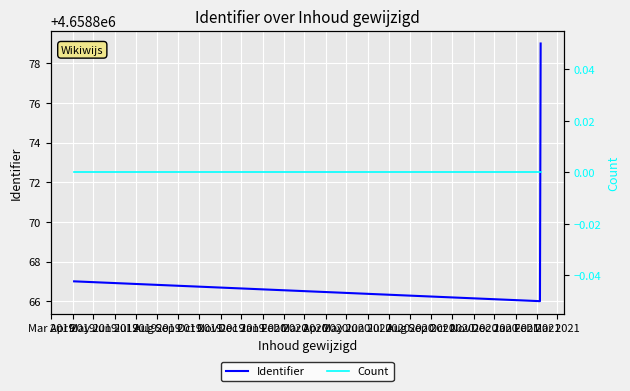

What is the lowest value of the Identifier series?

4658866